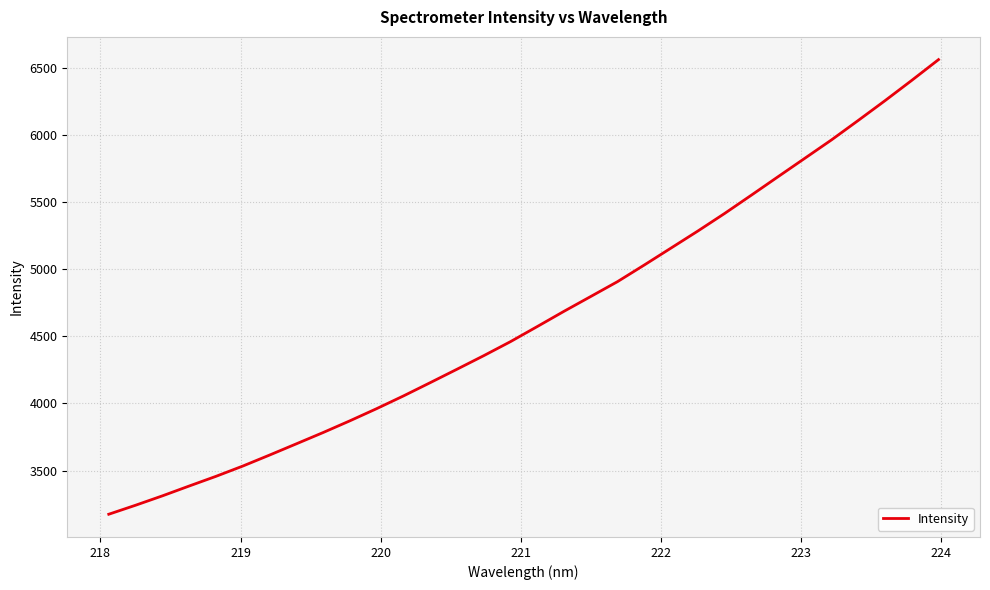

How many lines are shown in the chart?

1